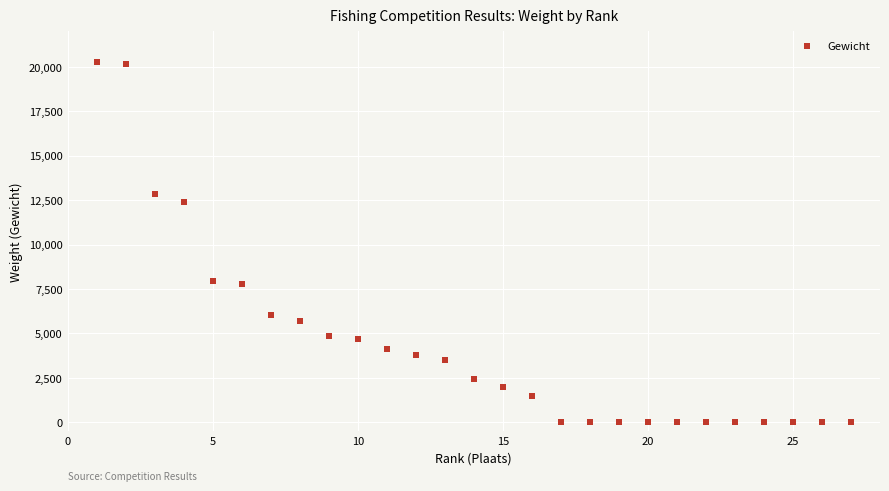

What is the range of X values (max minus min)?

26